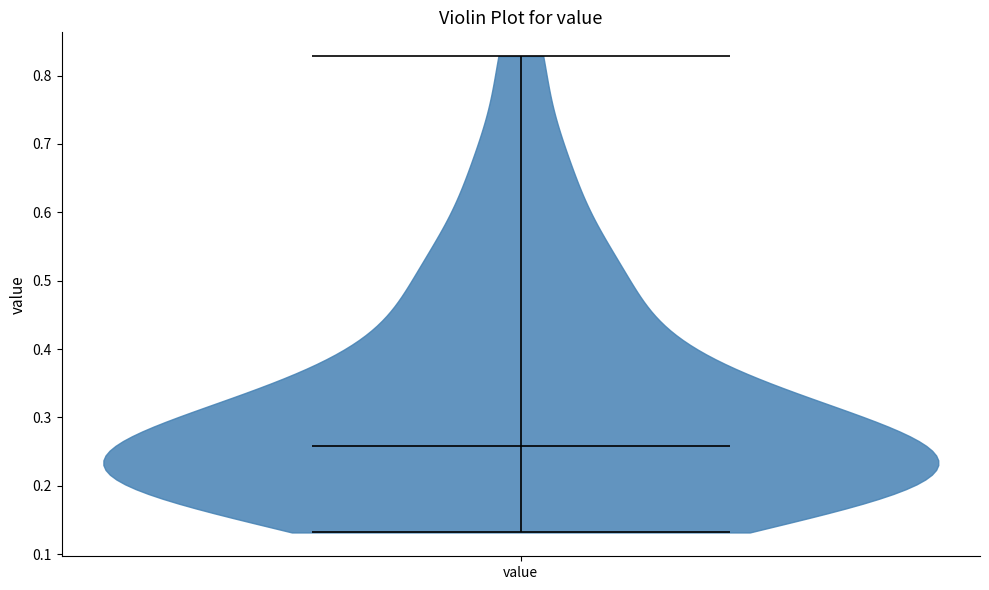

What is the highest point the violin for value reaches on the y-axis? The values are not printed on the chart, so give them approximately, as read against the axis.

0.83